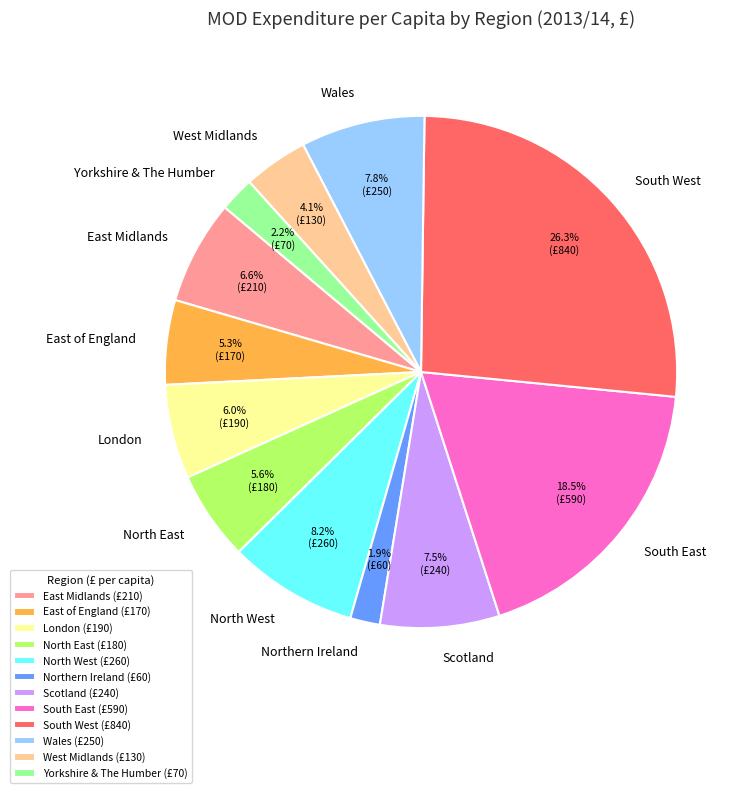

Is Wales the majority of the pie?

No